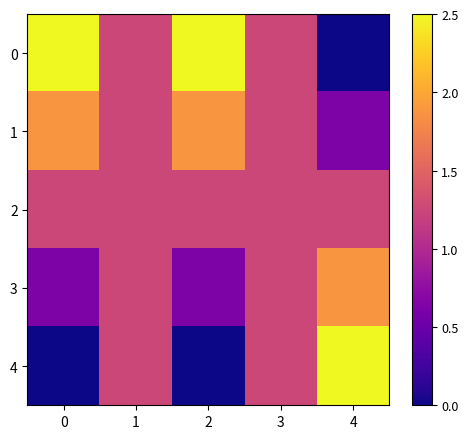

Reading left to right, transcribe all the data shown in this chart.

0: 0=2.5	1=1.2	2=2.5	3=1.2	4=0.0
1: 0=1.9	1=1.2	2=1.9	3=1.2	4=0.6
2: 0=1.2	1=1.2	2=1.2	3=1.2	4=1.2
3: 0=0.6	1=1.2	2=0.6	3=1.2	4=1.9
4: 0=0.0	1=1.2	2=0.0	3=1.2	4=2.5